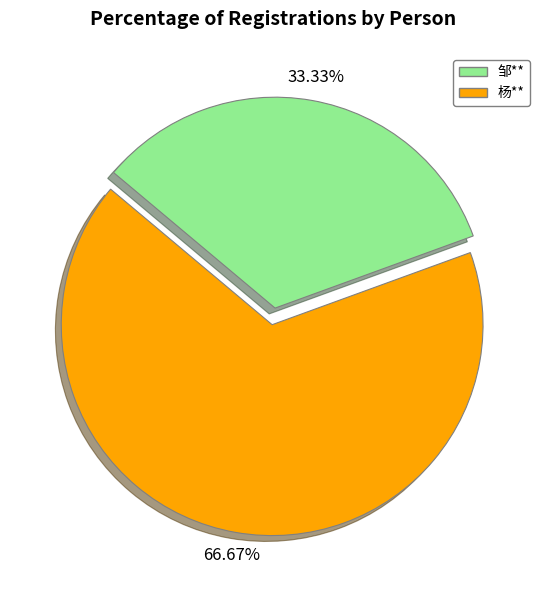

What percentage is the 邹** slice, to the nearest percent?

33%